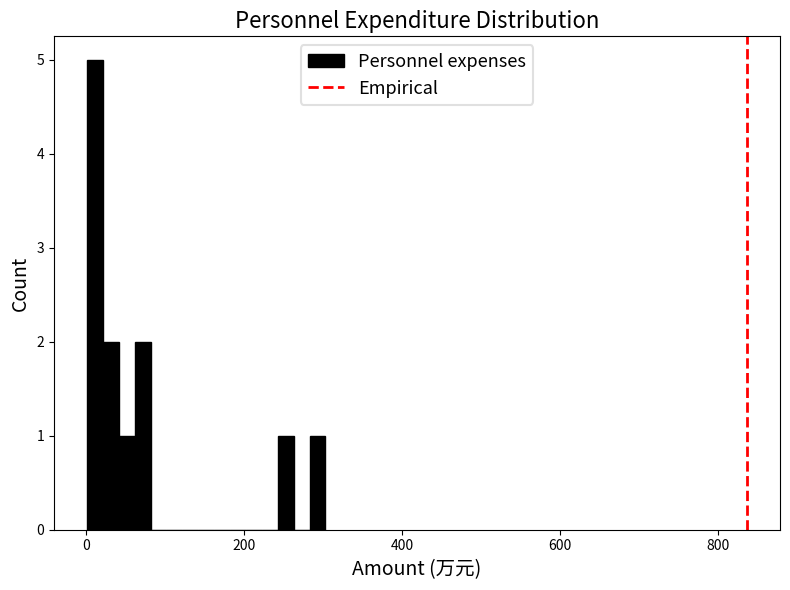

Read against the x-axis, roughly where is the centre of the tallest bar?

20